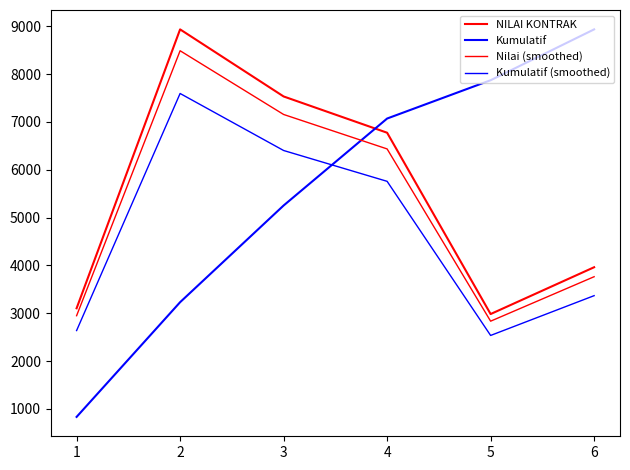

Is this an area chart (filled region under the line)?

No